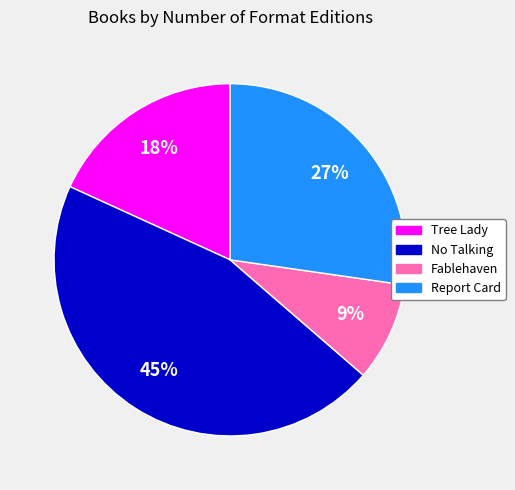

Does any single category account for the majority?

No